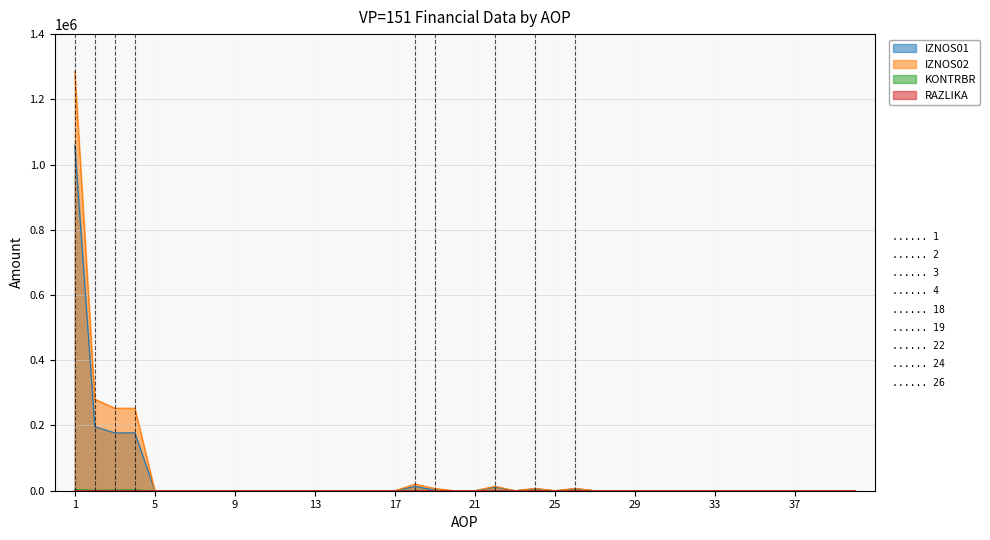

True or false: IZNOS02 and KONTRBR intersect in this chart.

False